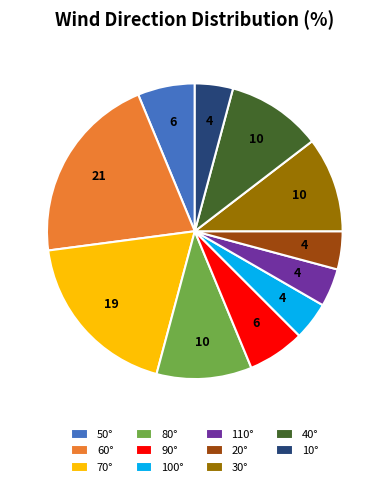

Do 60° and 70° together represent more than half of the pie?

No